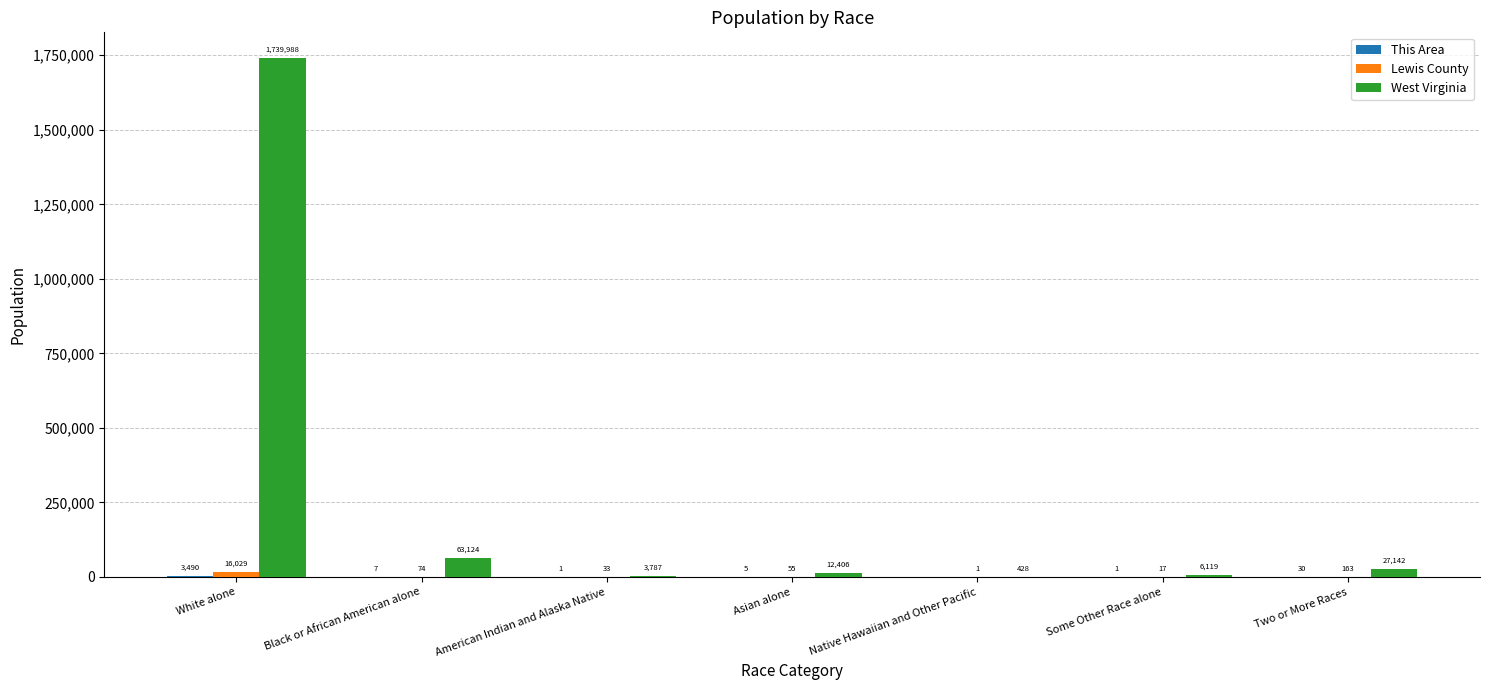

What is the total value across all series at American Indian and Alaska Native?

3821